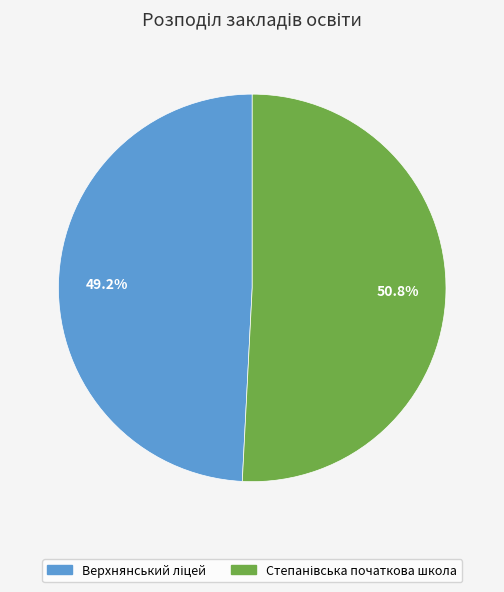

To the nearest percent, what is the average slice percentage?

50%